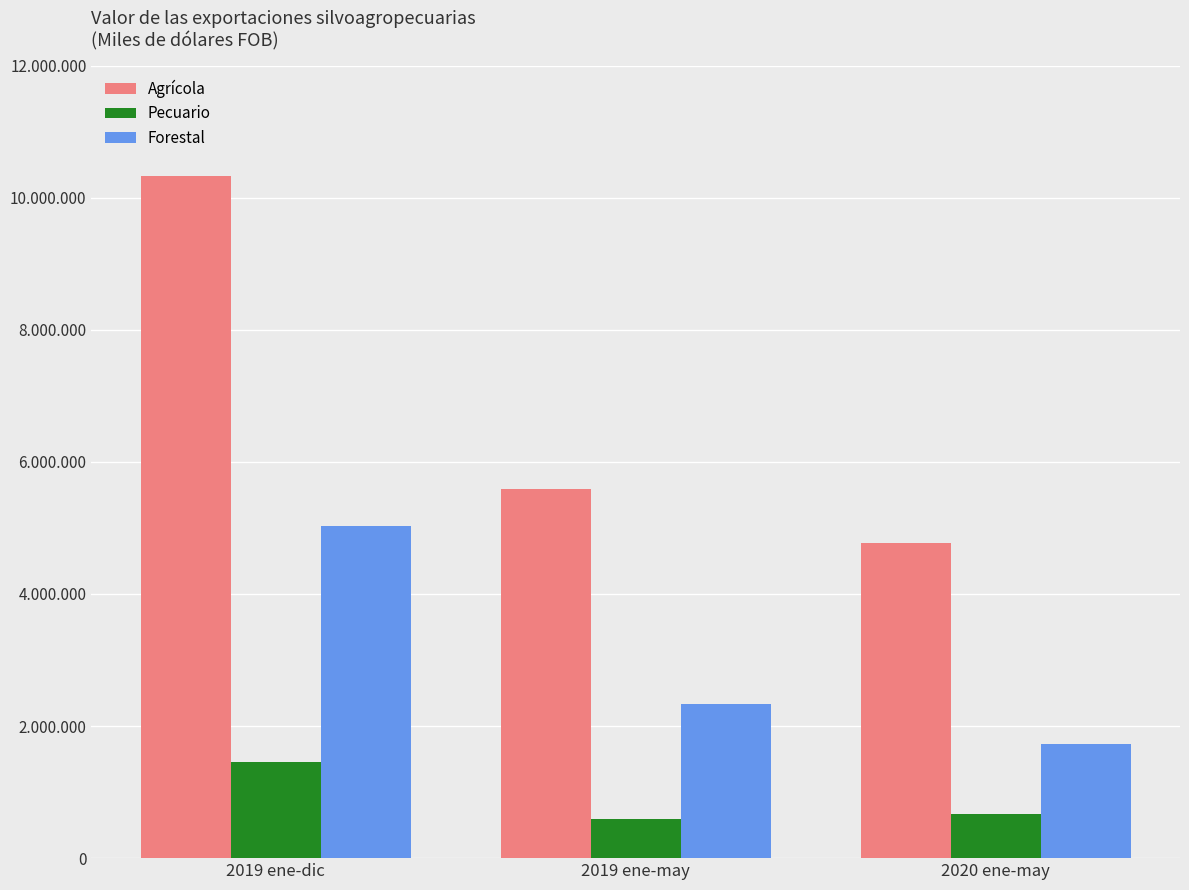

What are all the series names shown in the legend?

Agrícola, Pecuario, Forestal